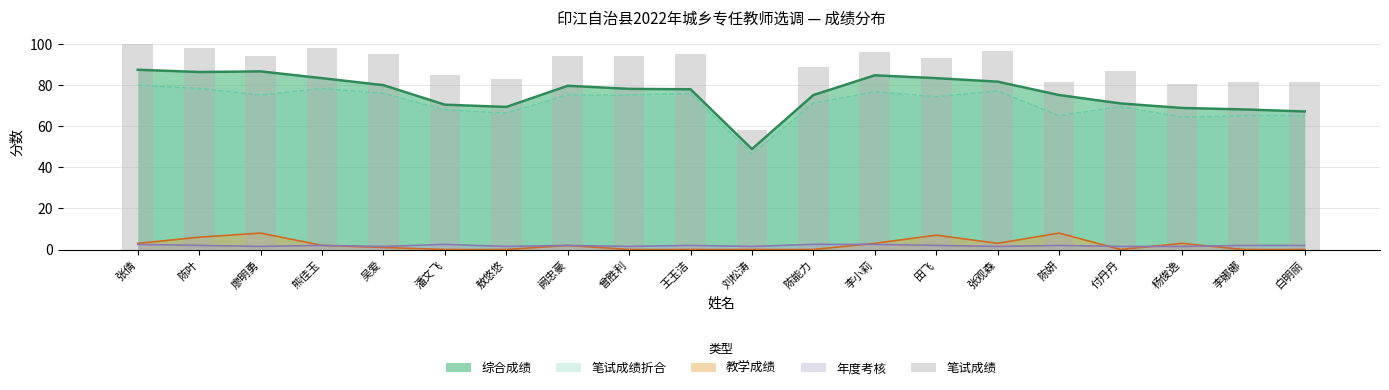

Which has a higher value, 付丹丹 or 陈妍?

付丹丹